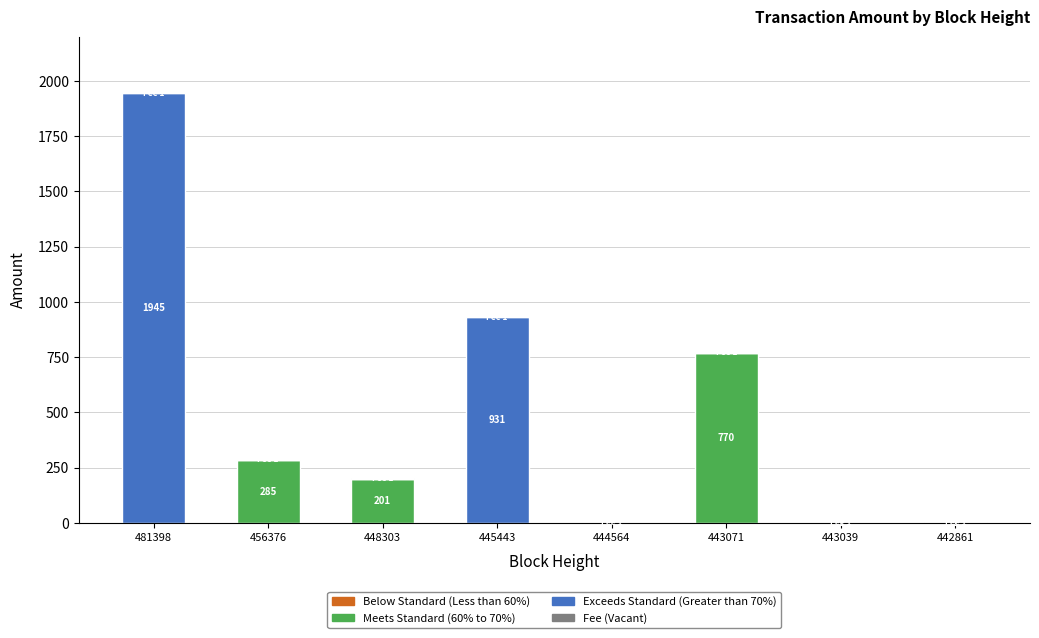

How many categories are shown in the chart?

8